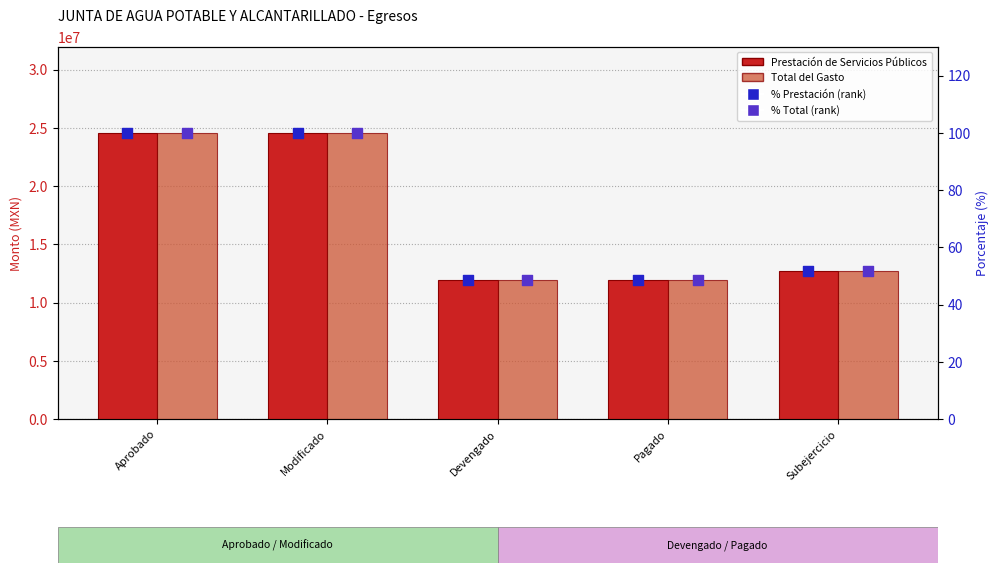

What is the total value across all series at Subejercicio?

25325114.1